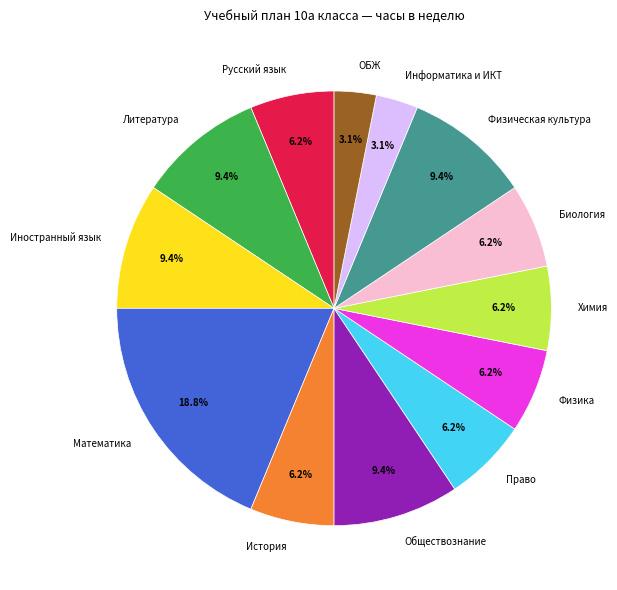

Combined, do История and Математика account for over 50%?

No